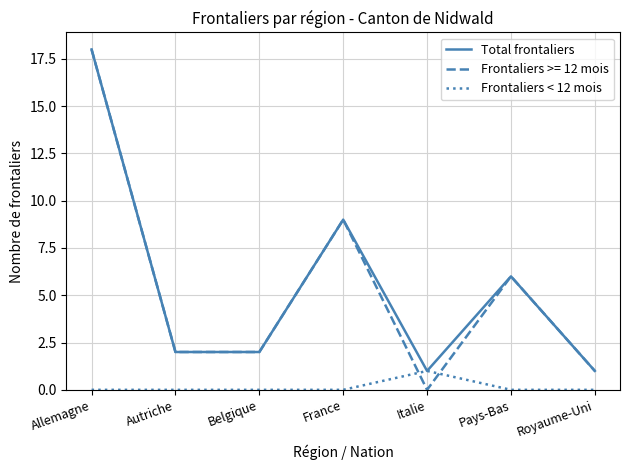

Is the value of Frontaliers < 12 mois at Italie greater than the value of Frontaliers >= 12 mois at Pays-Bas?

No